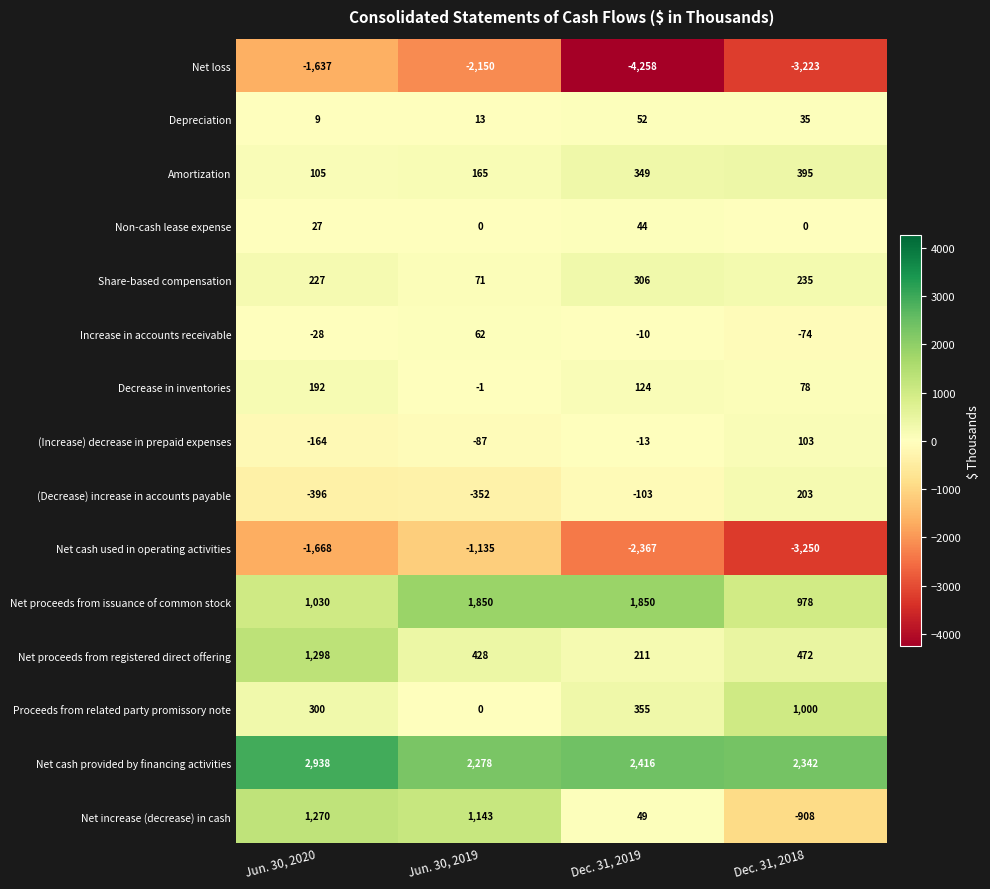

At which label is Increase in accounts receivable closest to -6?

Dec. 31, 2019